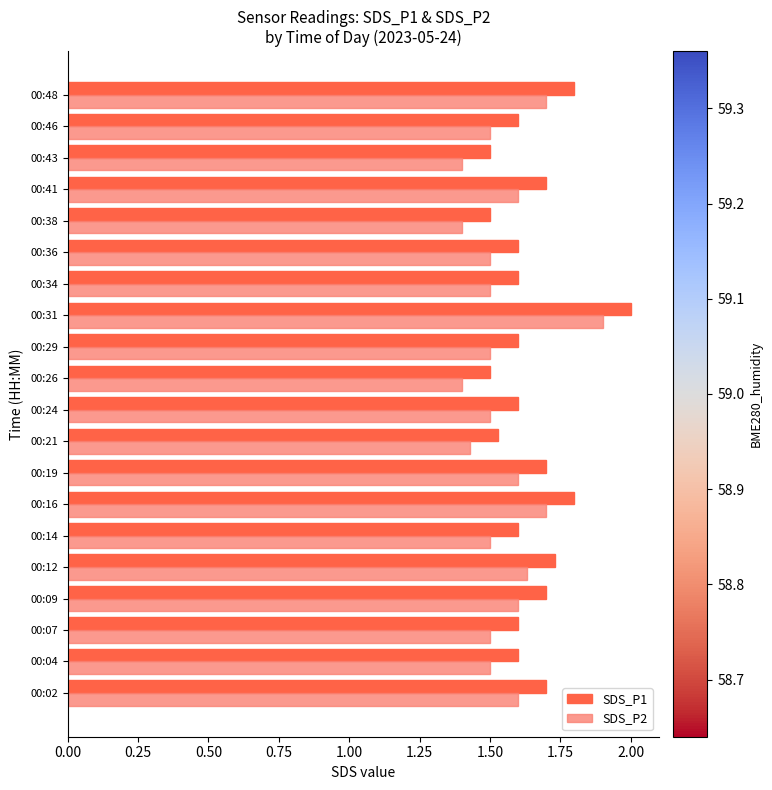

Which category has the highest value in the SDS_P1 series?

00:31